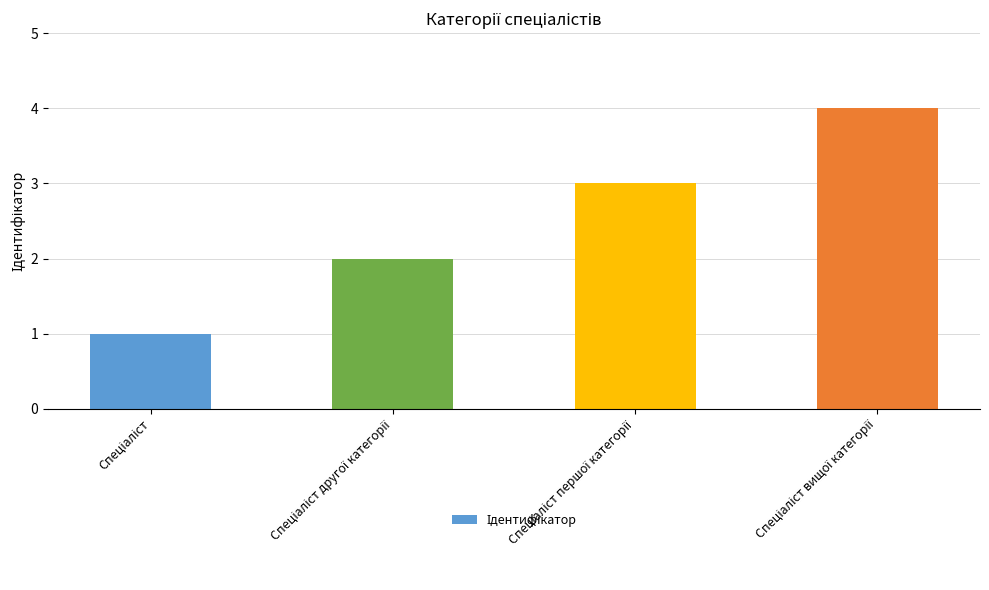

What is the difference between the maximum and minimum values?

3